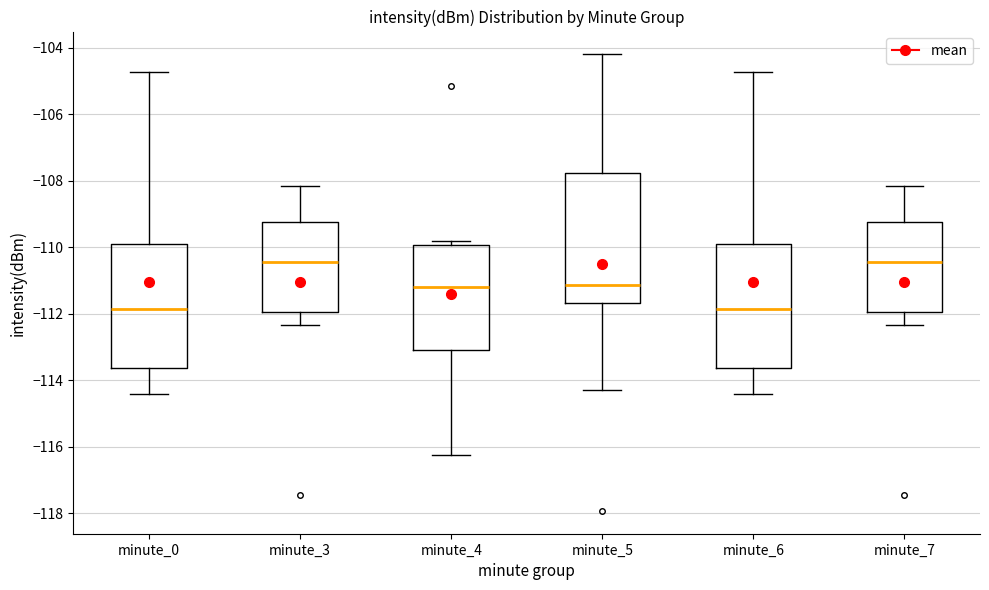

Reading left to right, transcribe this box plot: for each box, give where its median line is, the range the box spans, and where its two whiskers end, as read against the y-axis. The values are not printed on the chart, so give them approximately, as read against the axis.

minute_0: median -111.8, box -113.6 to -110.0, whiskers -114.4 to -104.8
minute_3: median -110.4, box -112.0 to -109.2, whiskers -112.4 to -108.2
minute_4: median -111.2, box -113.0 to -110.0, whiskers -116.2 to -109.8
minute_5: median -111.2, box -111.6 to -107.8, whiskers -114.4 to -104.2
minute_6: median -111.8, box -113.6 to -110.0, whiskers -114.4 to -104.8
minute_7: median -110.4, box -112.0 to -109.2, whiskers -112.4 to -108.2